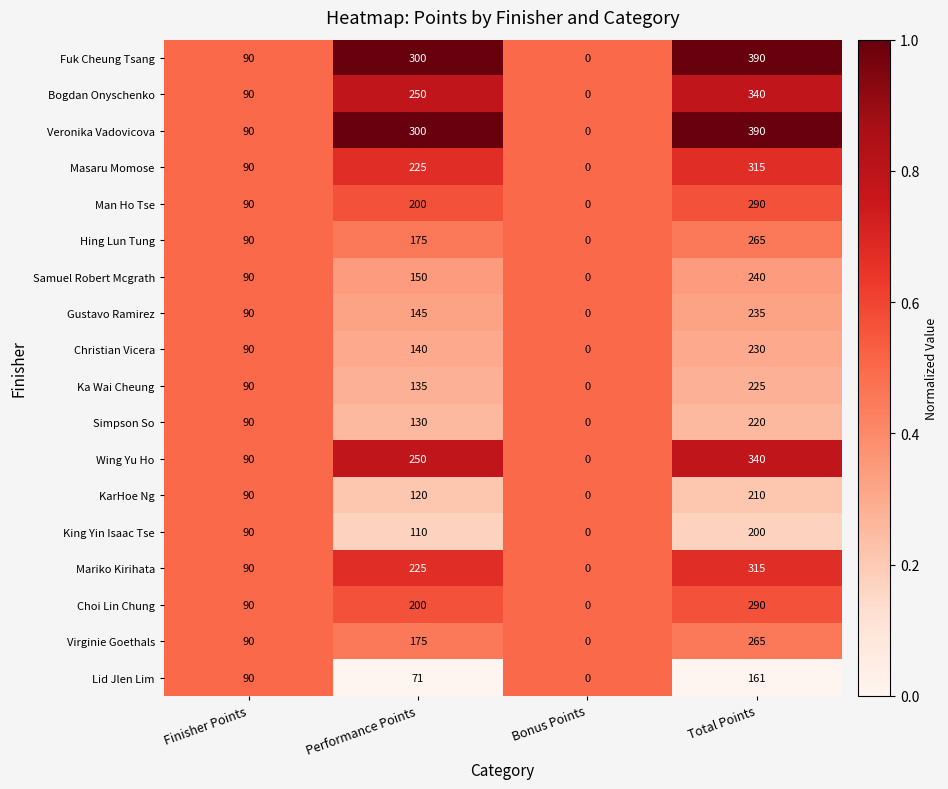

How many categories are shown in the chart?

4